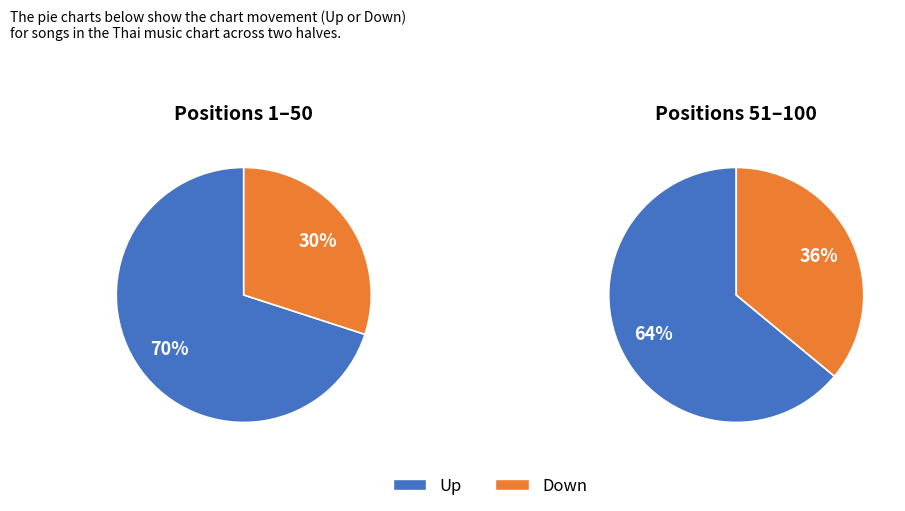

Which category accounts for the majority?

up